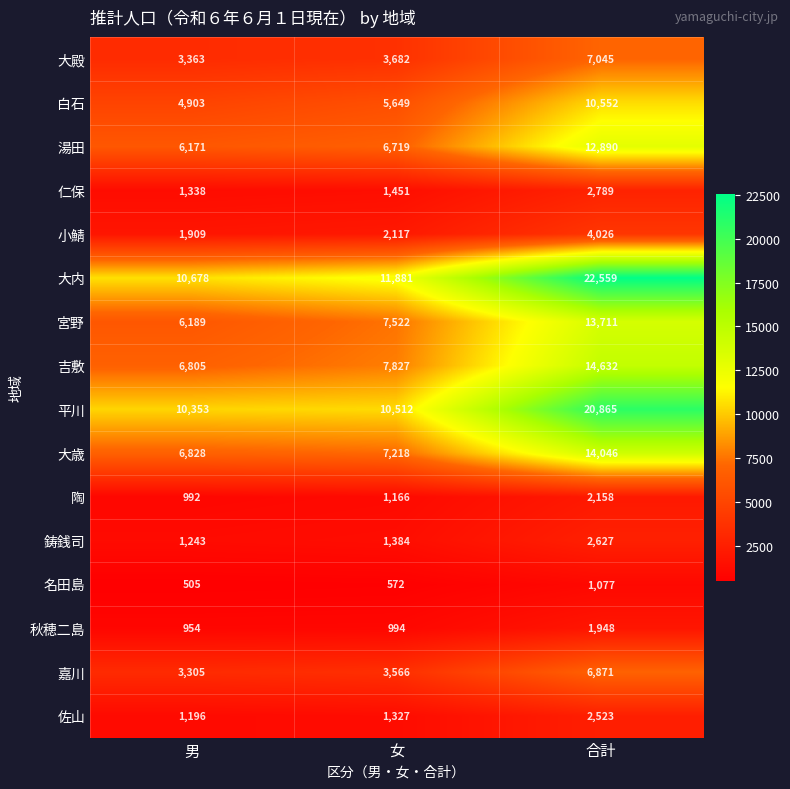

At which label is 佐山 closest to 1859?

女